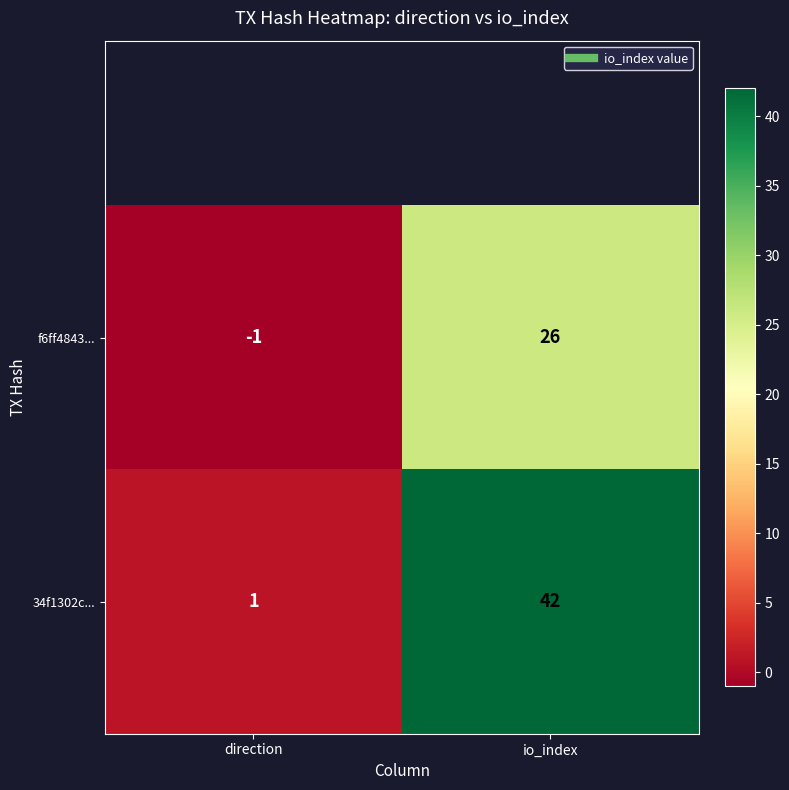

Reading left to right, list all the values displayed in this chart.

f6ff4843...: -1	26
34f1302c...: 1	42